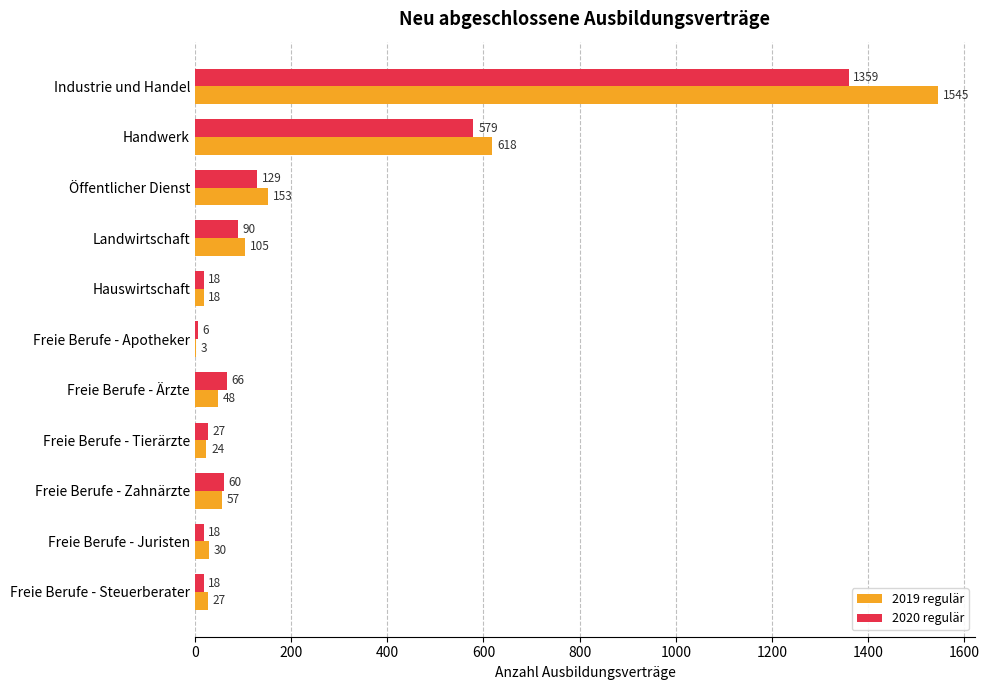

Count the number of data series in this chart.

2